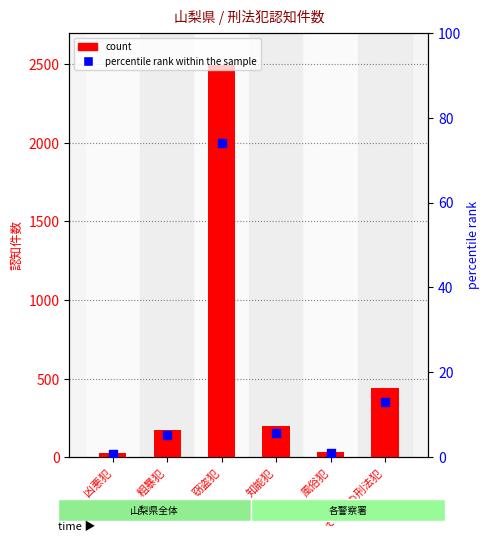

Which series contains the highest Y value?

count